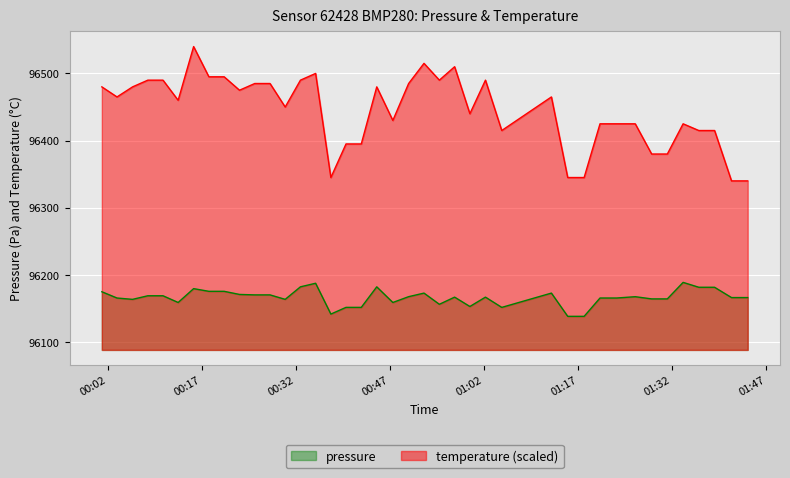

Which series has the largest range (max minus min)?

temperature (scaled)